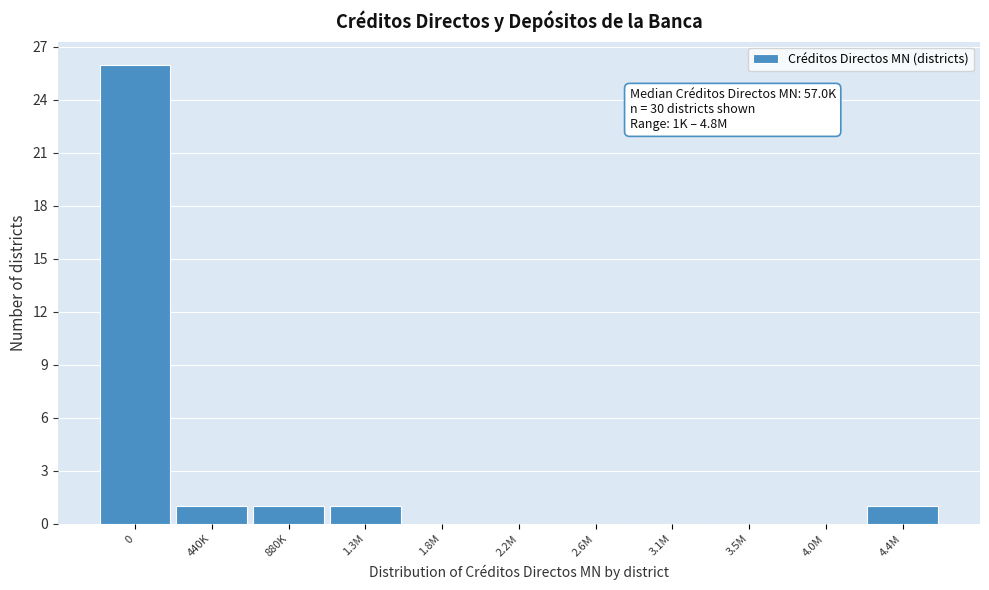

Reading left to right, transcribe all the data shown in this chart.

0=26	440K=1	880K=1	1.3M=1	1.8M=0	2.2M=0	2.6M=0	3.1M=0	3.5M=0	4.0M=0	4.4M=1